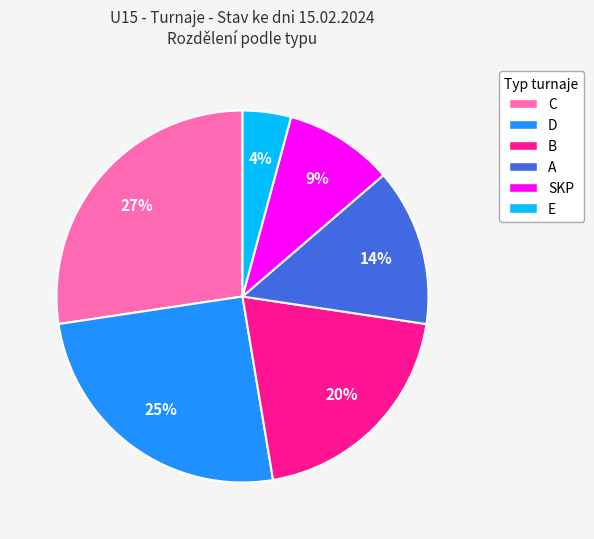

What is the ratio of the value at A to the value at C?

0.5